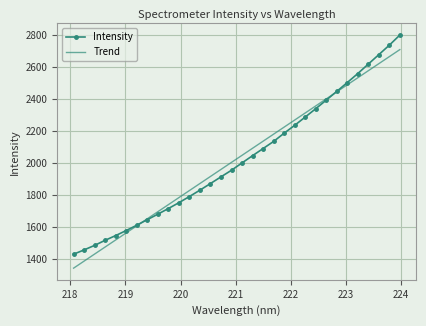

List the series in order of their peak value, highest first.

Intensity, Trend